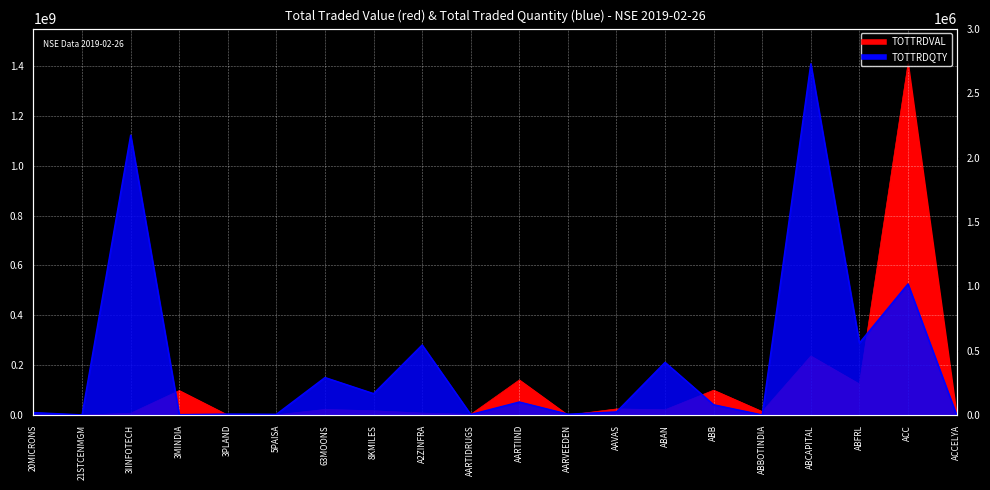

Reading left to right, what are all the values shown in this chart?

TOTTRDVAL: 703894.6	44265.8	7710336.9	98654084.0	96229.9	1540297.6	22847165.4	17704072.9	8405509.8	3145474.5	141205793.2	162774.0	24968022.8	21584043.1	100067792.7	14363640.9	236996064.6	124691142.8	1408493431.5	1660218.4
TOTTRDQTY: 19975.0	2482.0	2175386.0	4257.0	8757.0	6979.0	292308.0	167500.0	545002.0	5363.0	102261.0	7617.0	25326.0	410013.0	80728.0	1961.0	2729662.0	560509.0	1019520.0	1809.0